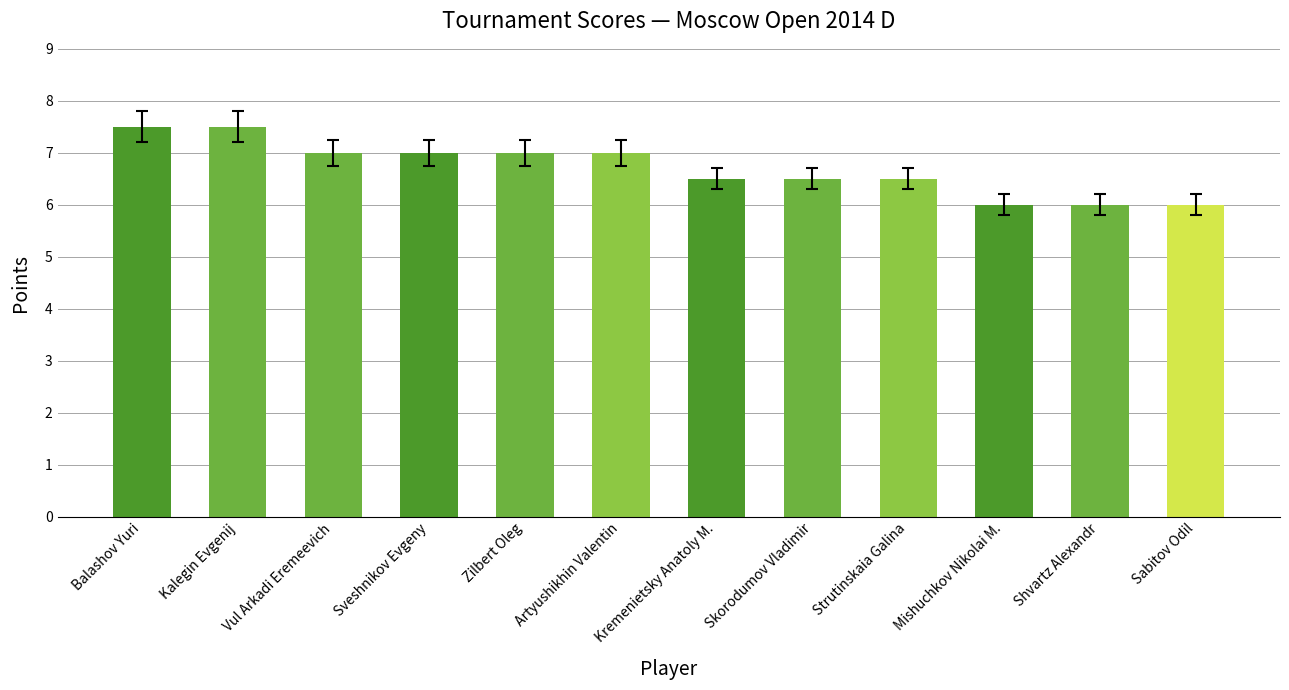

What is the greatest value displayed?

7.5